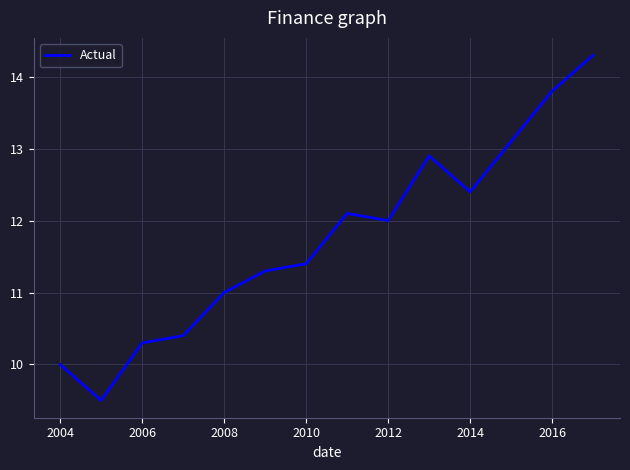

What is the difference between the second highest and second lowest values?

3.8